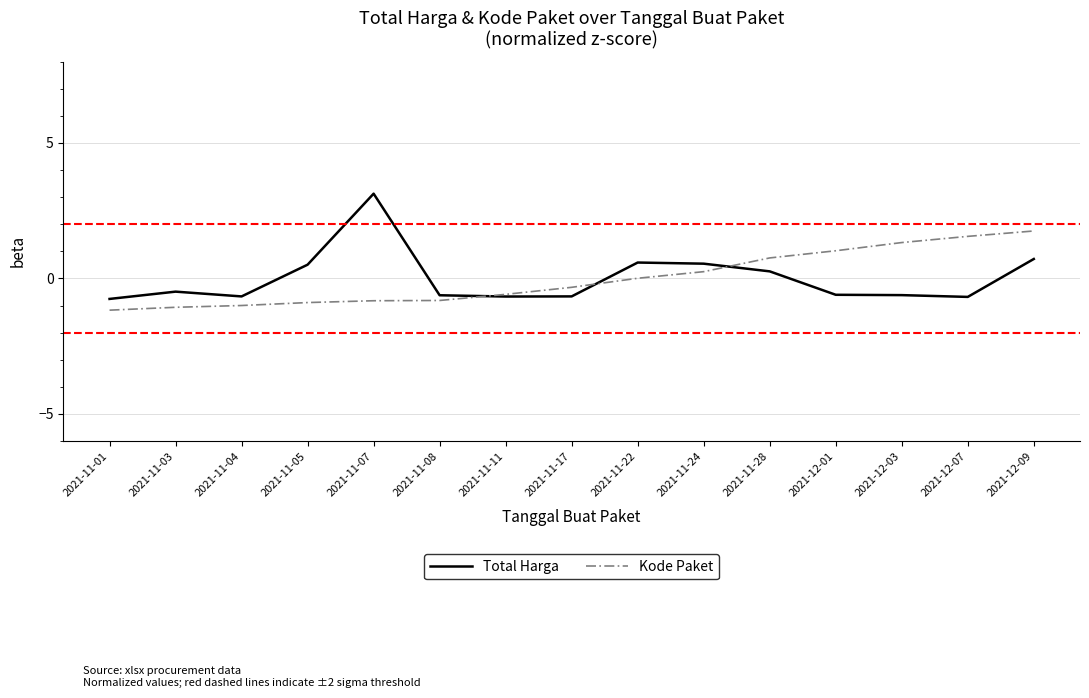

Which category has the highest value across all series?

2021-11-07